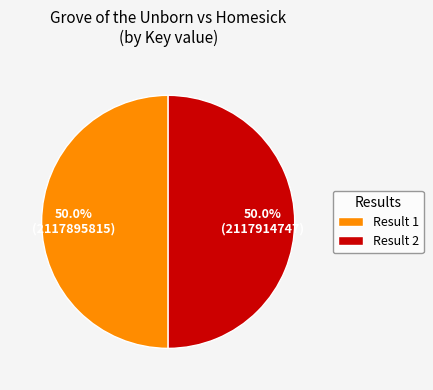

What is the ratio of the value at Result 1 to the value at Result 2?

1.0